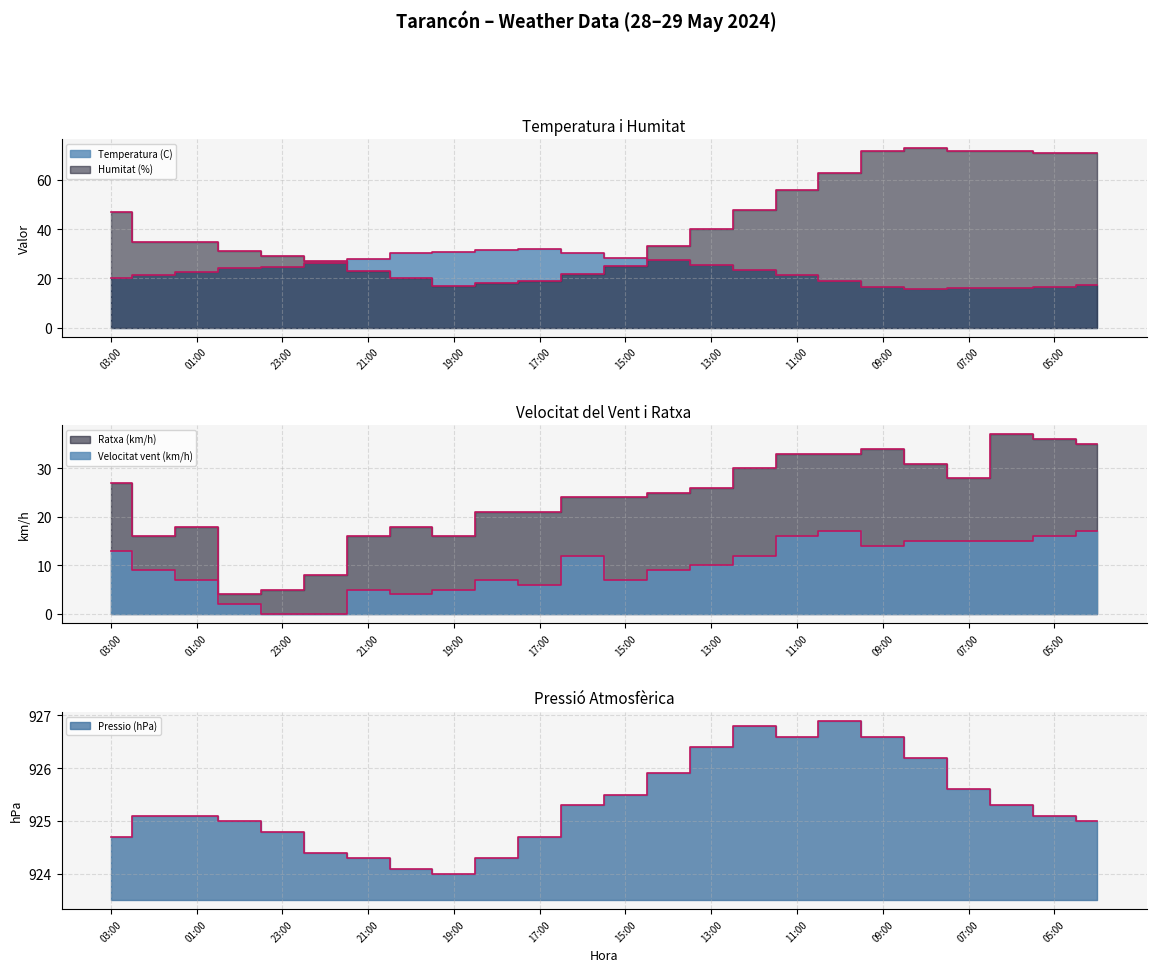

What is the difference between the maximum and minimum values in the Velocitat vent (km/h) series?

17.0